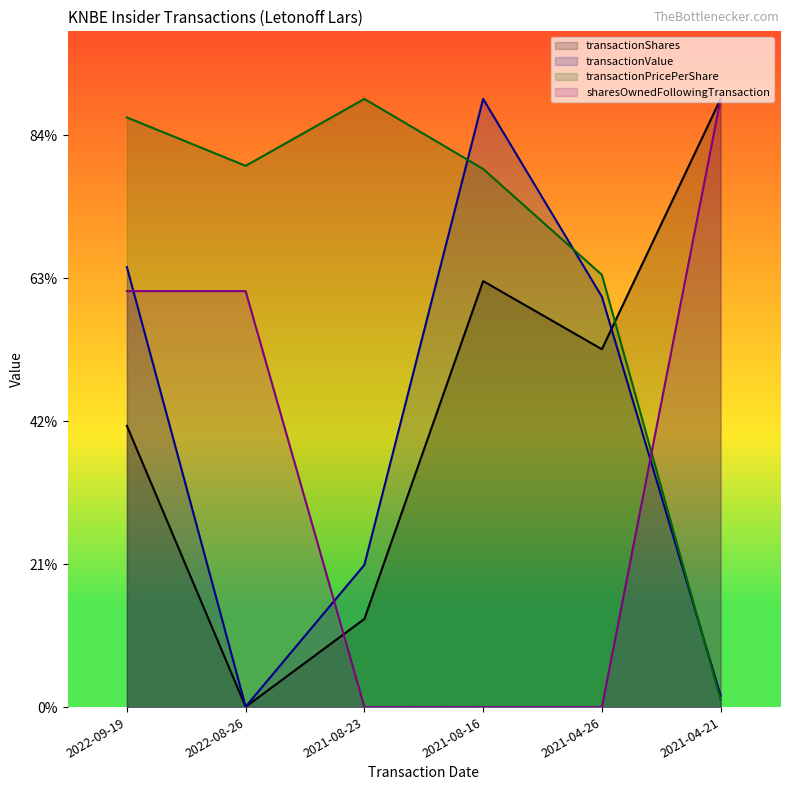

What are all the series names shown in the legend?

transactionShares, transactionValue, transactionPricePerShare, sharesOwnedFollowingTransaction